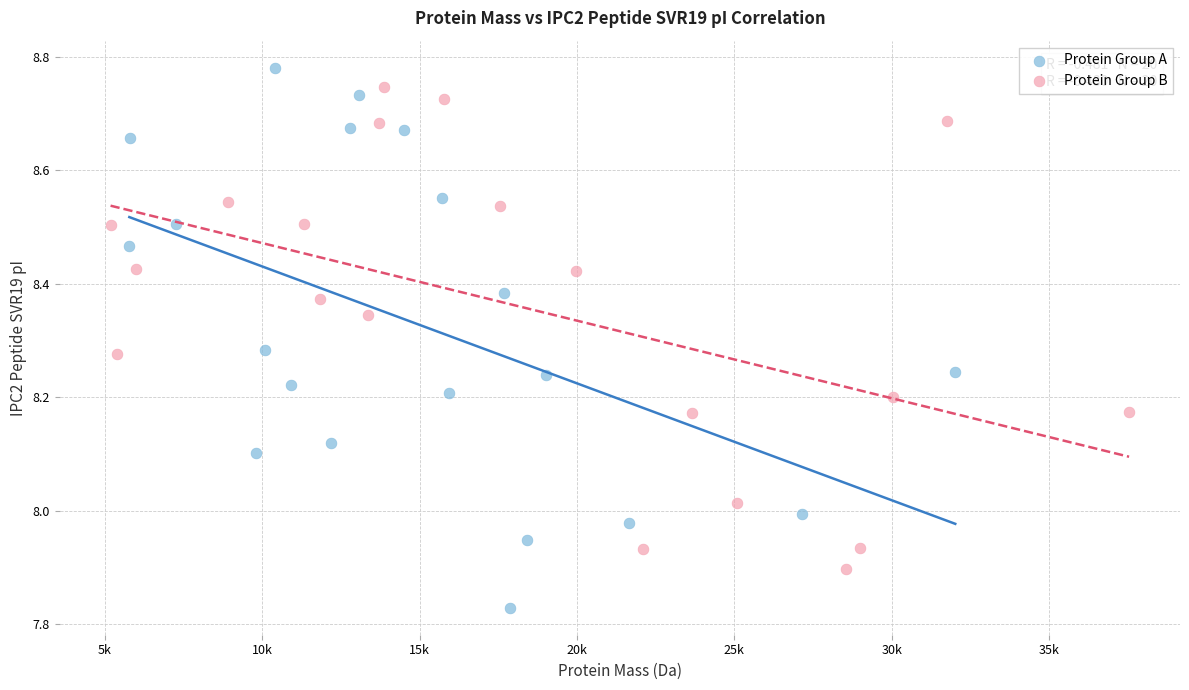

Which series reaches the minimum Y coordinate?

Protein Group A